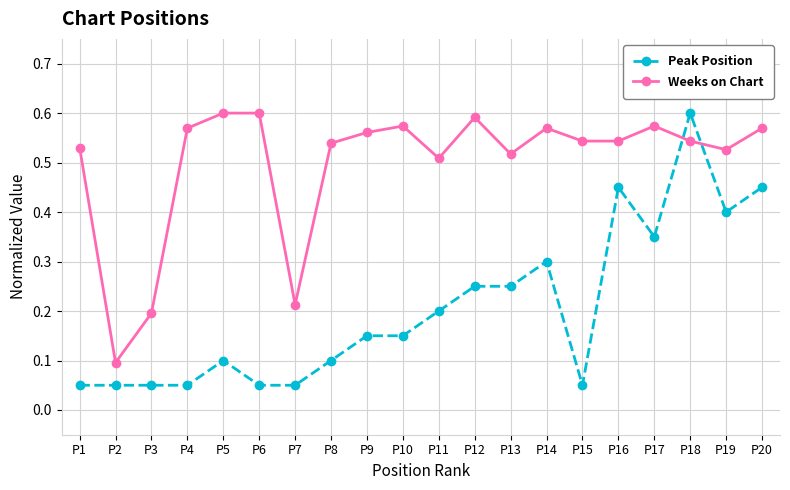

What is the difference between the highest and lowest values at P12?

0.3